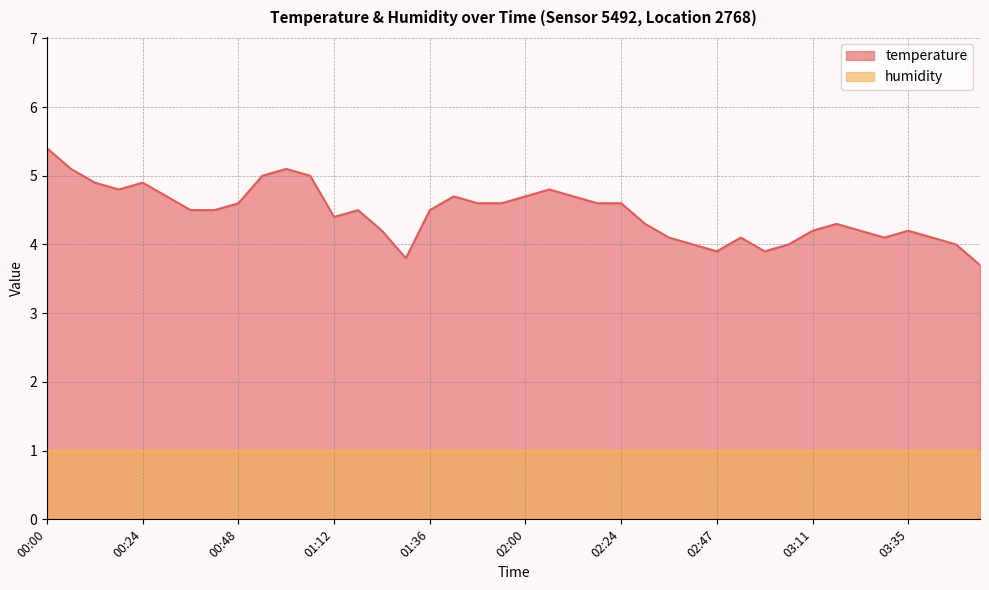

What is the greatest value displayed?

5.4